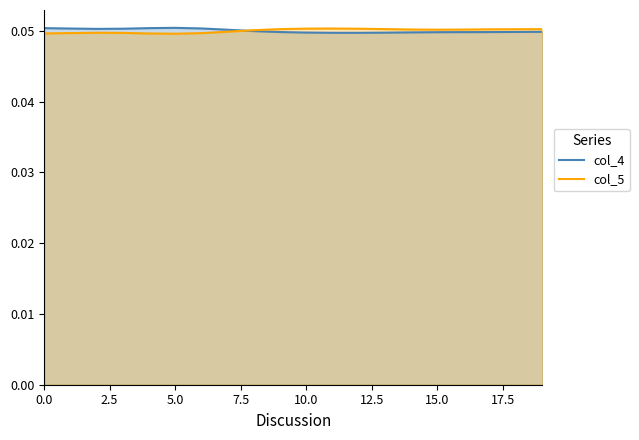

How many lines are shown in the chart?

2